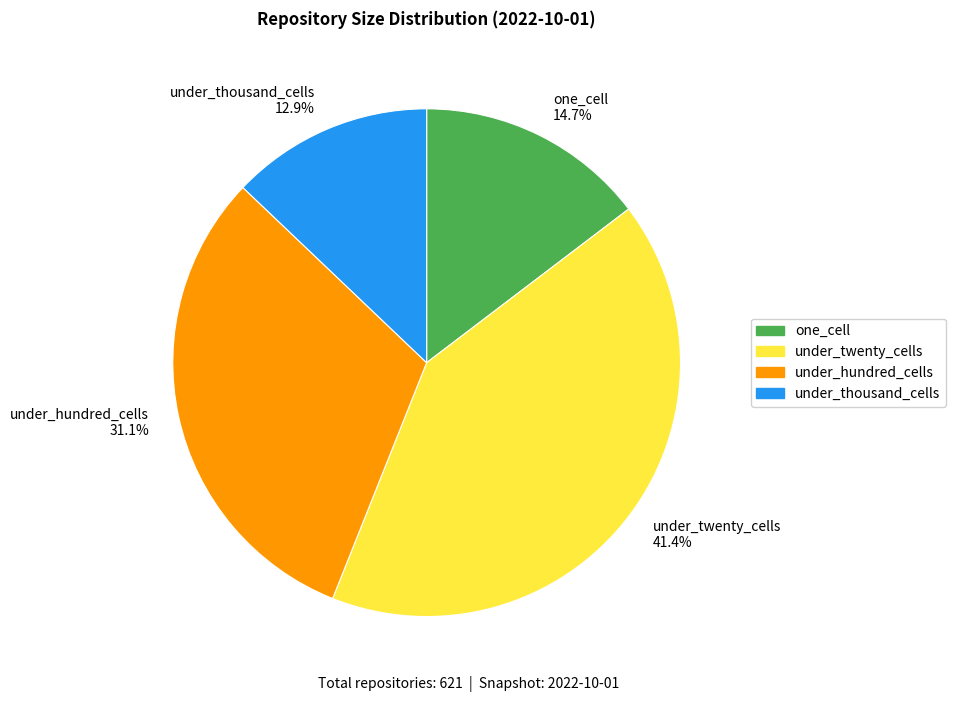

Rank the categories by value from lowest to highest.

under_thousand_cells 12.9%, one_cell 14.7%, under_hundred_cells 31.1%, under_twenty_cells 41.4%